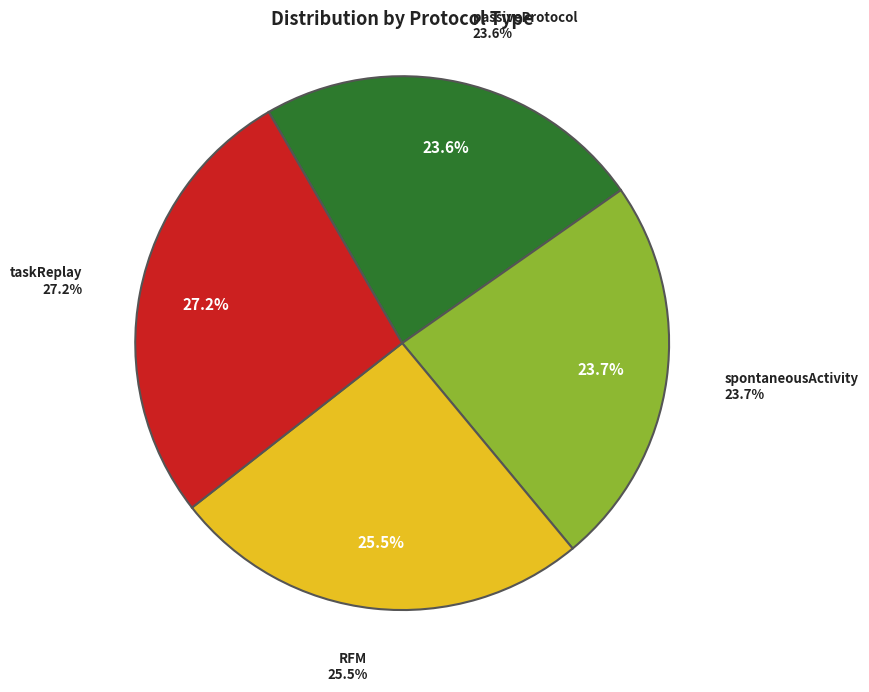

How many slices are in this pie chart?

4